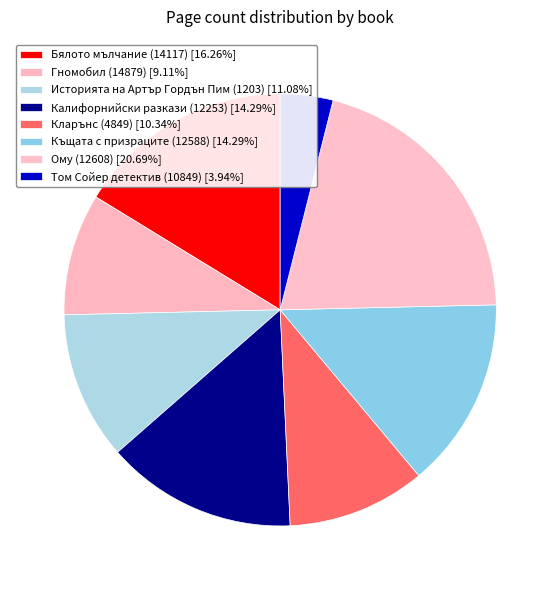

Is there any slice that represents more than half of the pie?

No